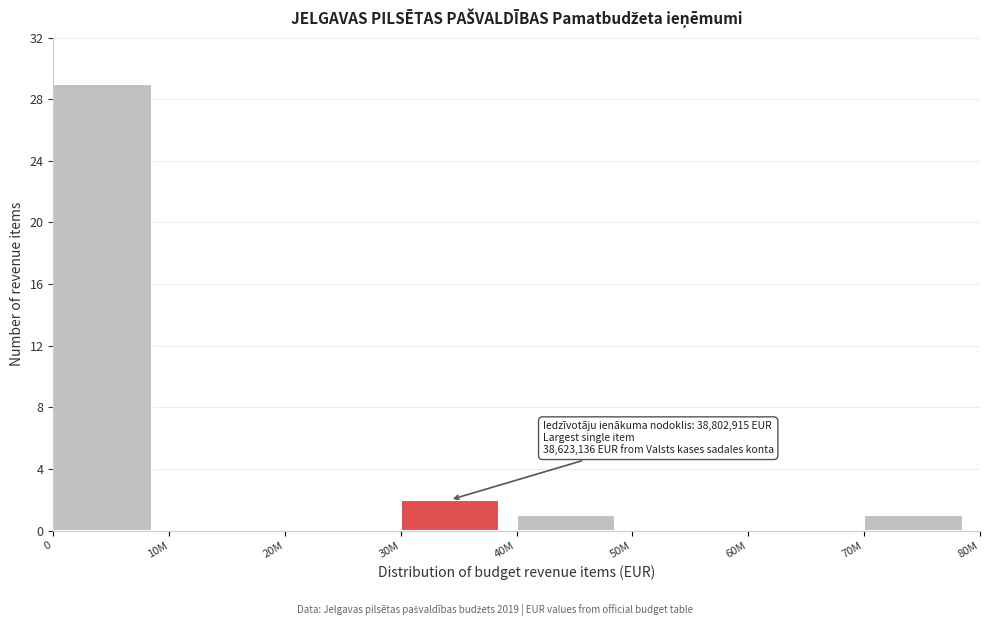

Reading left to right, extract all data points from this chart.

0=29	10M=0	20M=0	30M=2	40M=1	50M=0	60M=0	70M=1